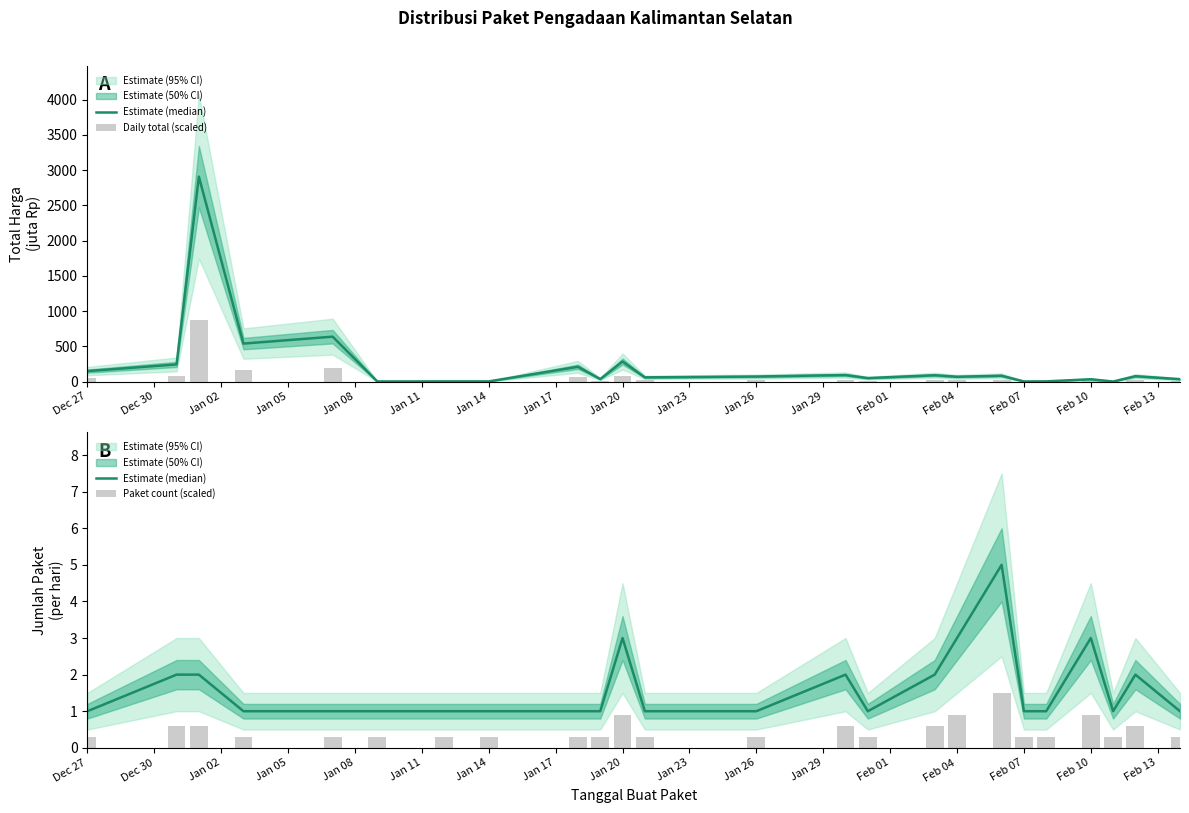

What is the difference between the second highest and second lowest values in the Paket count (scaled) series?

0.6